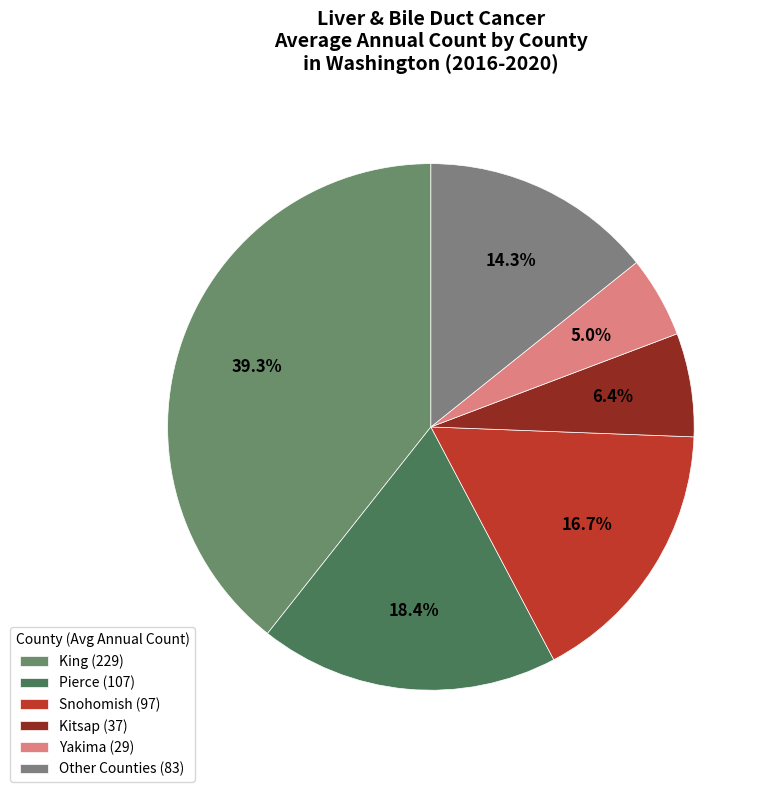

How many segments does this pie chart have?

6